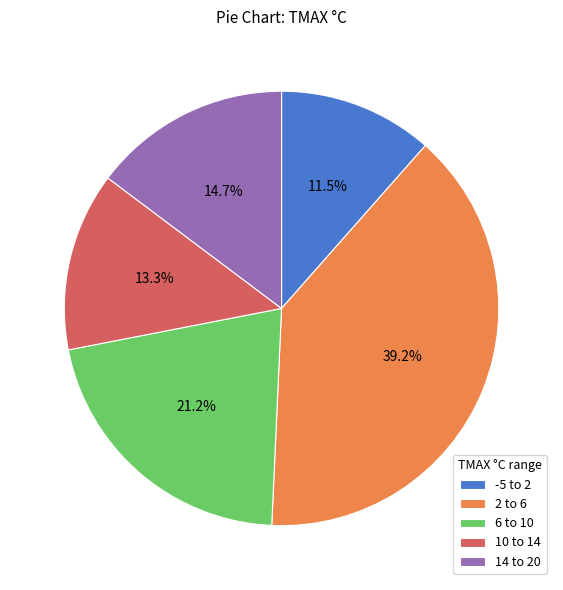

Rank the categories by value from lowest to highest.

-5 to 2, 10 to 14, 14 to 20, 6 to 10, 2 to 6